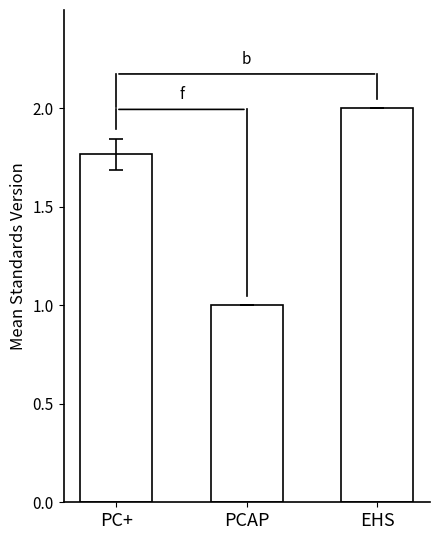

What is the change in value from PC+ to EHS?

+0.2